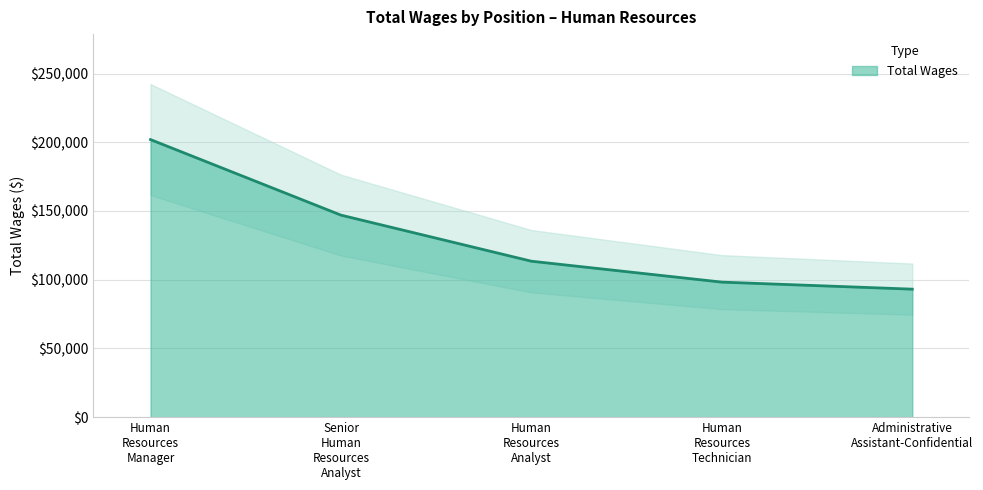

Is it true that the value at Human Resources Analyst is 113472?

True